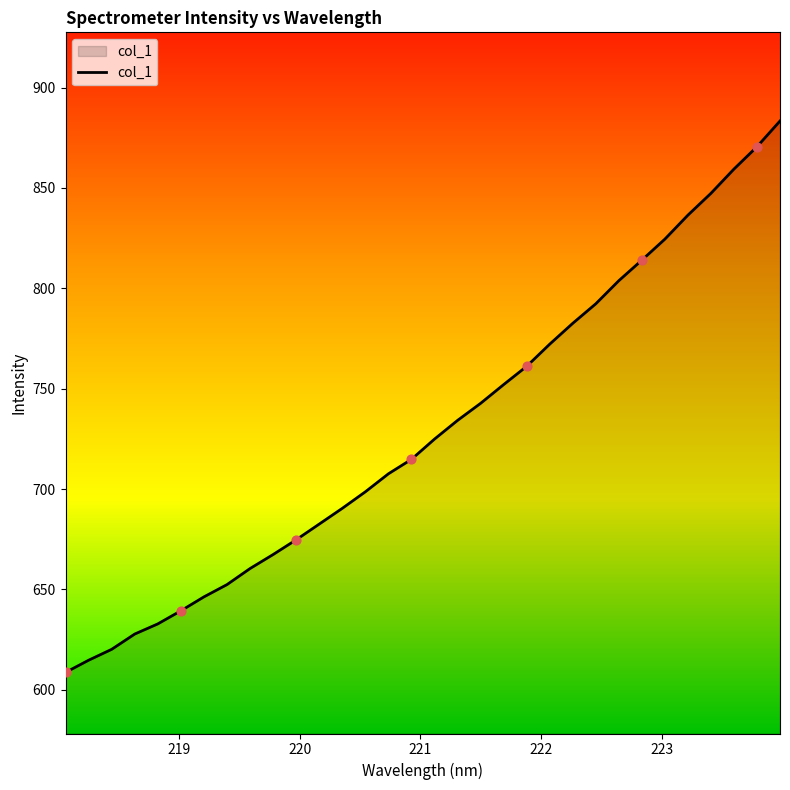

What is the difference between the maximum and minimum values?

274.7